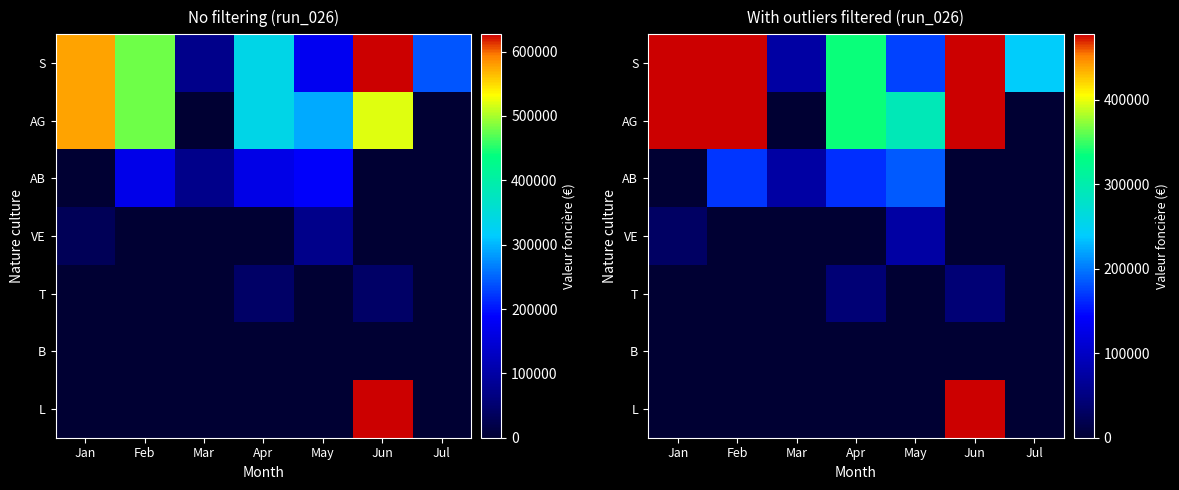

Is it true that AG equals 772771 at Feb?

False